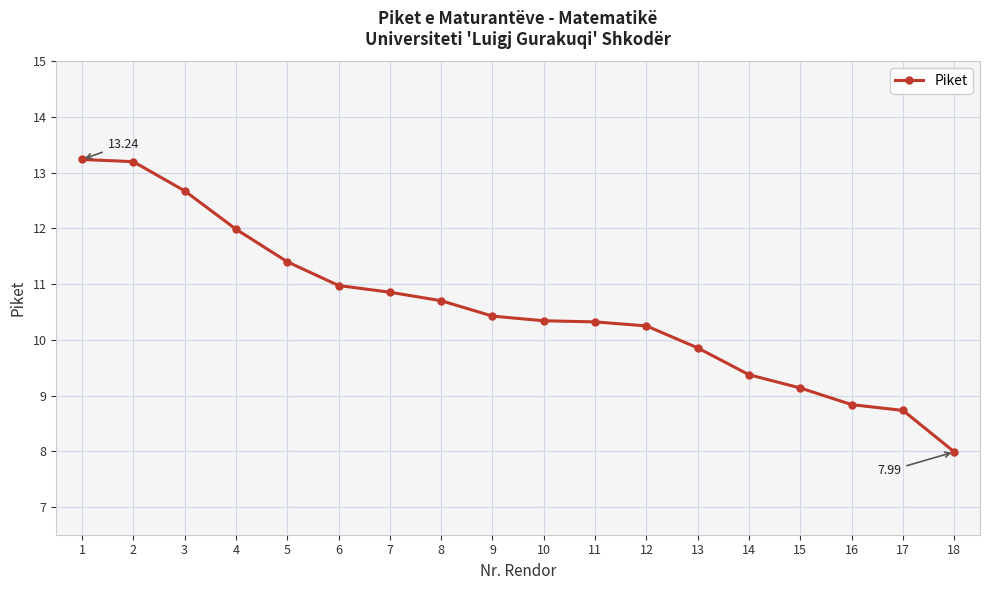

What is the ratio of the value at 1 to the value at 13?

1.3